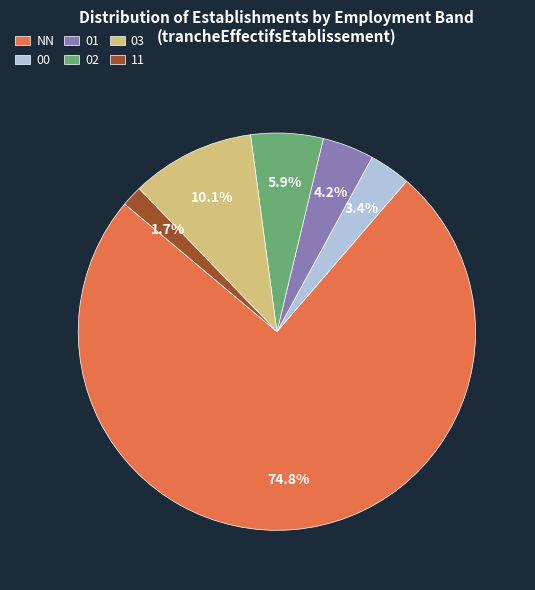

How many slices are in this pie chart?

6